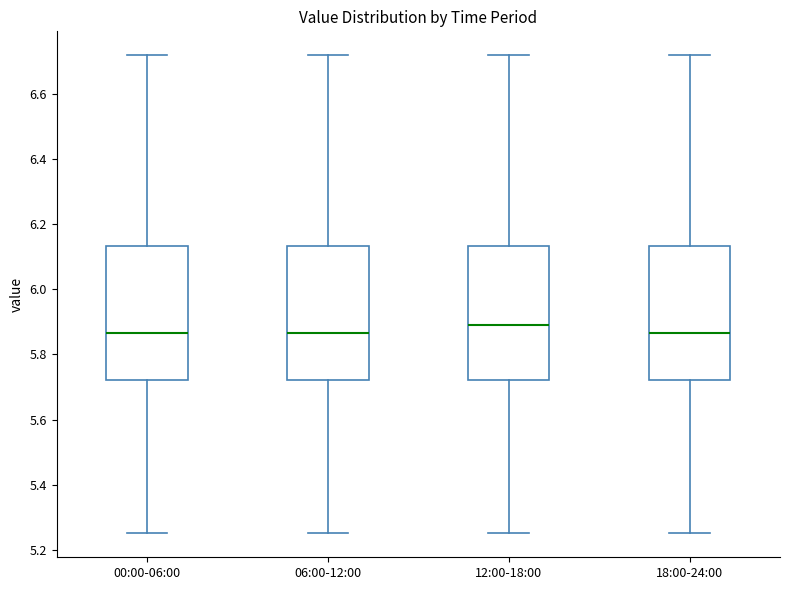

Where does the lower whisker of the box for 00:00-06:00 end on the y-axis? The values are not printed on the chart, so give them approximately, as read against the axis.

5.26